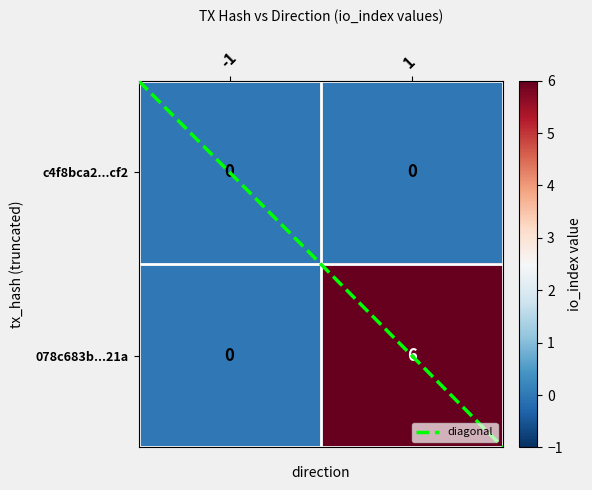

At 1, list the series in order from smallest to largest.

c4f8bca2...cf2, 078c683b...21a